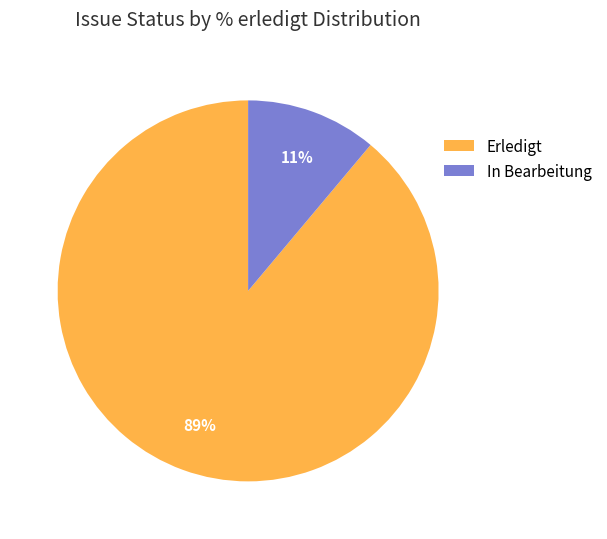

To the nearest percent, what is the difference between the In Bearbeitung and Erledigt slice percentages?

78%